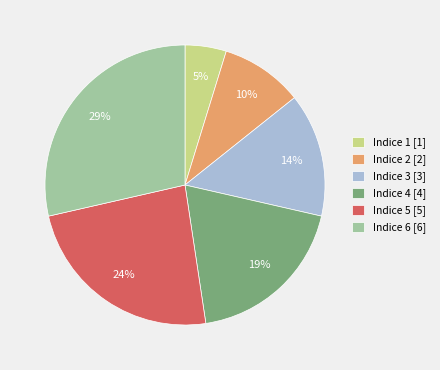

Combined, do Indice 4 [4] and Indice 2 [2] account for over 50%?

No